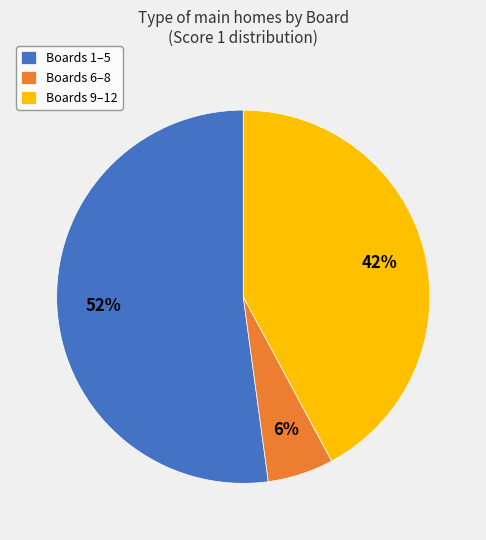

Rank the categories by value from highest to lowest.

Boards 1–5, Boards 9–12, Boards 6–8